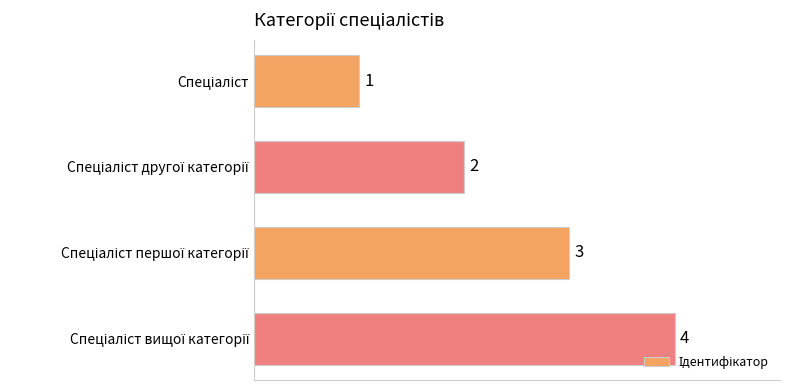

What is the greatest value displayed?

4